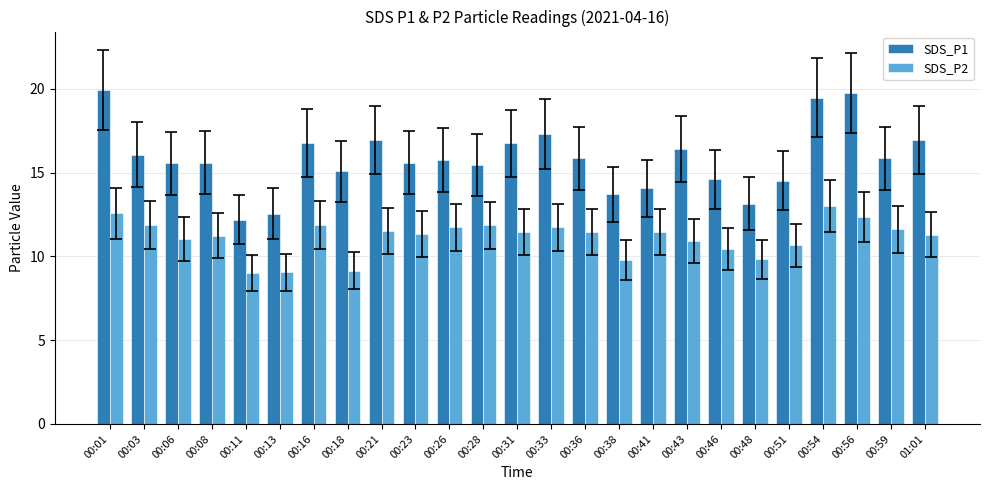

What position from the left is 00:59?

24